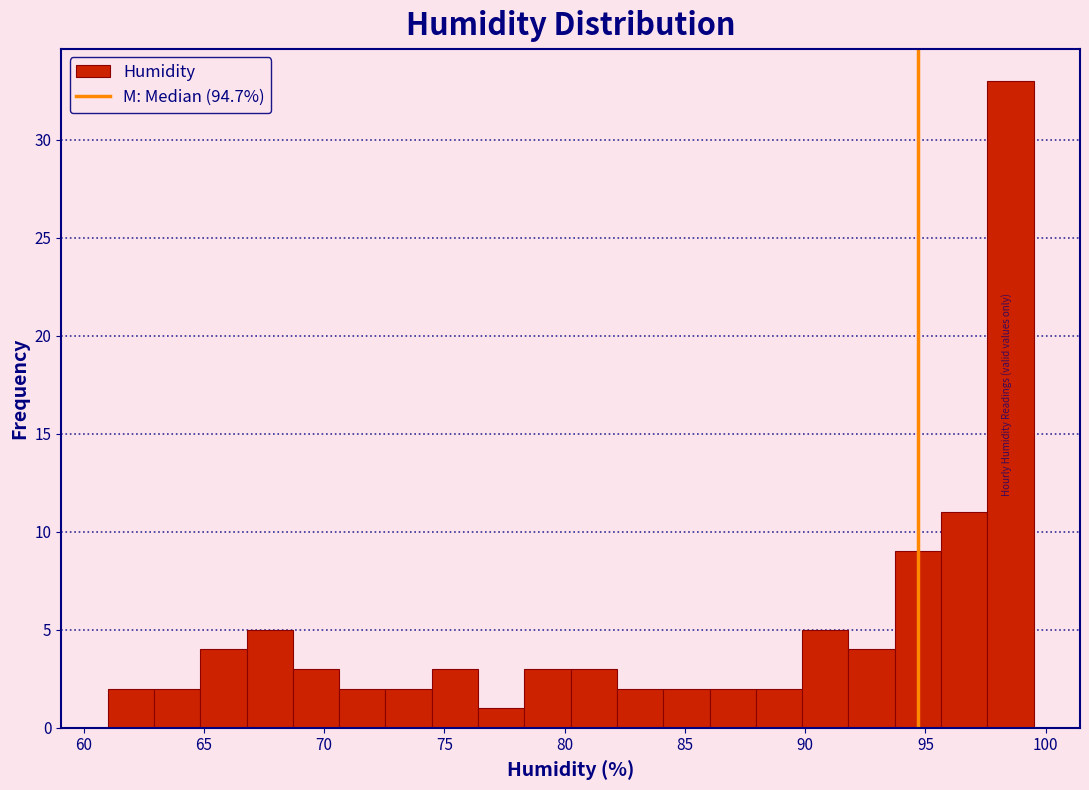

Read against the x-axis, roughly where is the centre of the tallest bar?

98.5